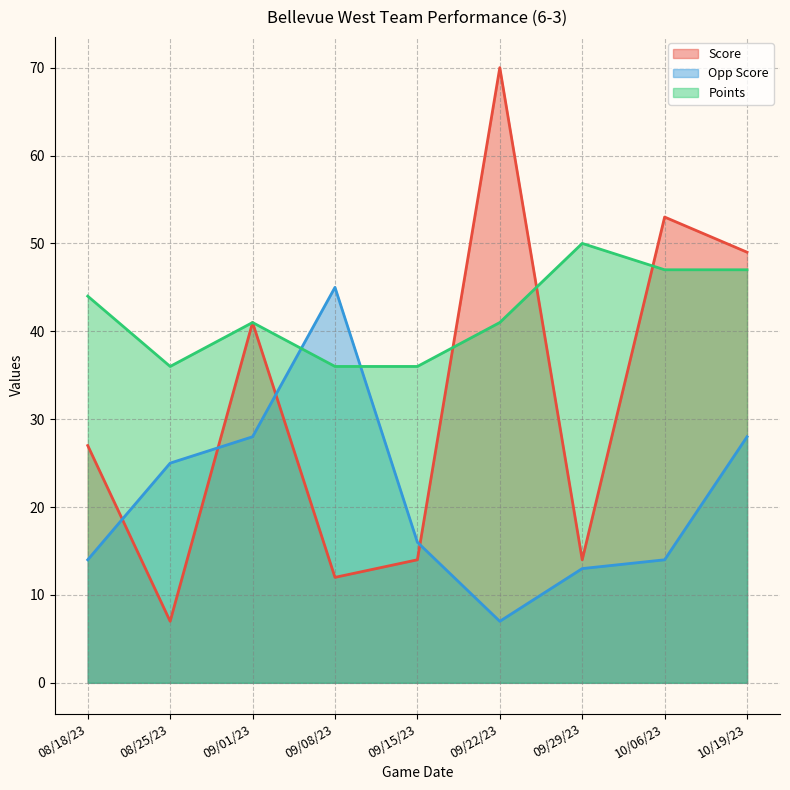

Which series has the largest total across all categories?

Points